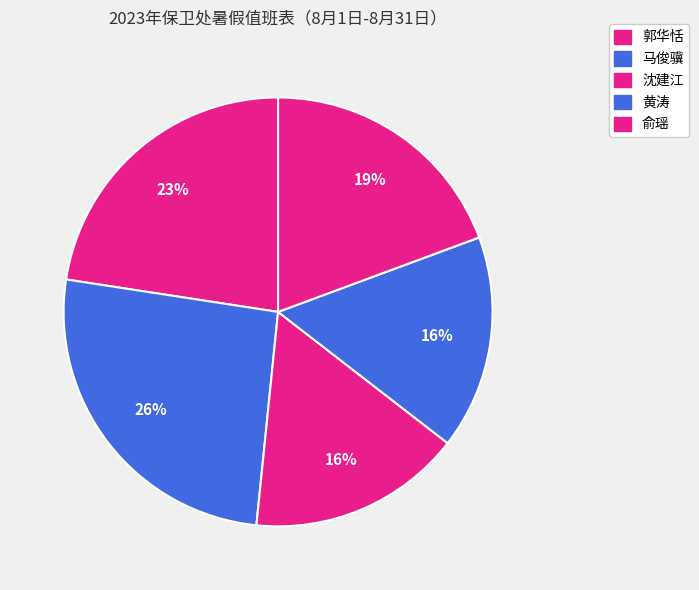

How many slices are in this pie chart?

5